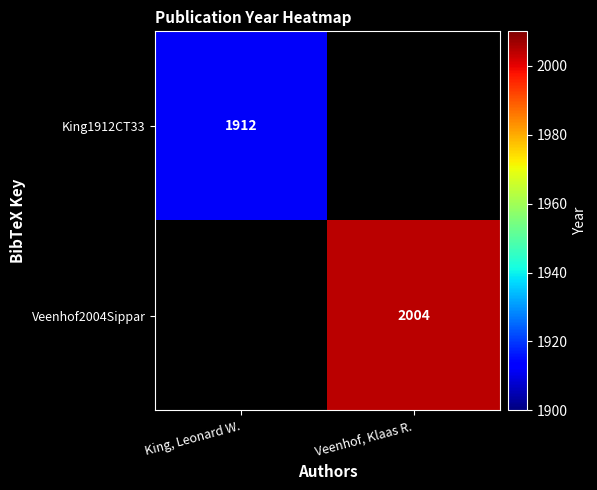

Is the value of Veenhof2004Sippar at Veenhof, Klaas R. greater than the value of King1912CT33 at King, Leonard W.?

Yes